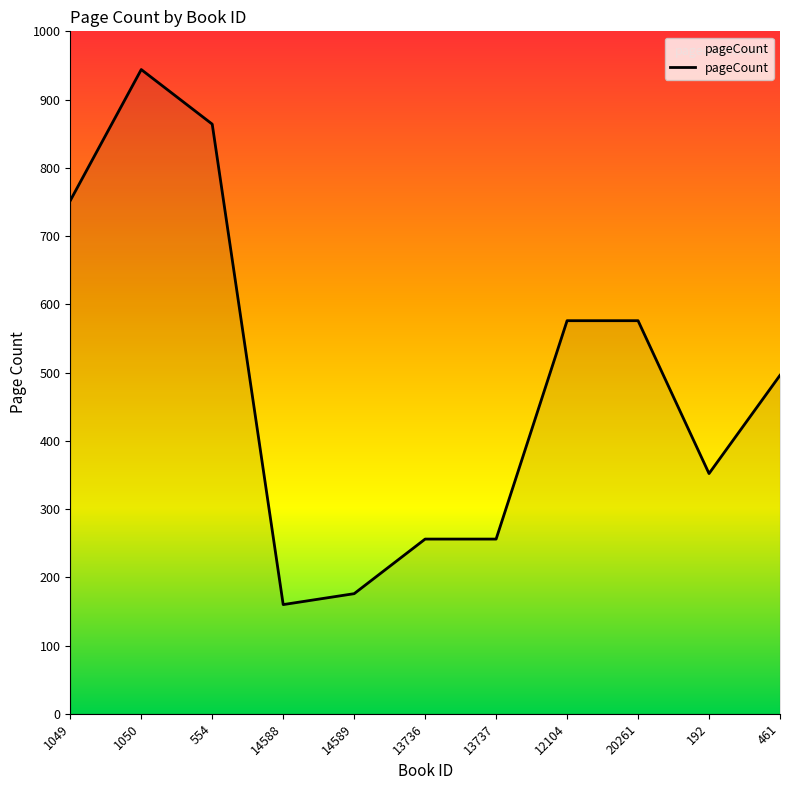

The chart shows a value of 352 at 192. True or false?

True